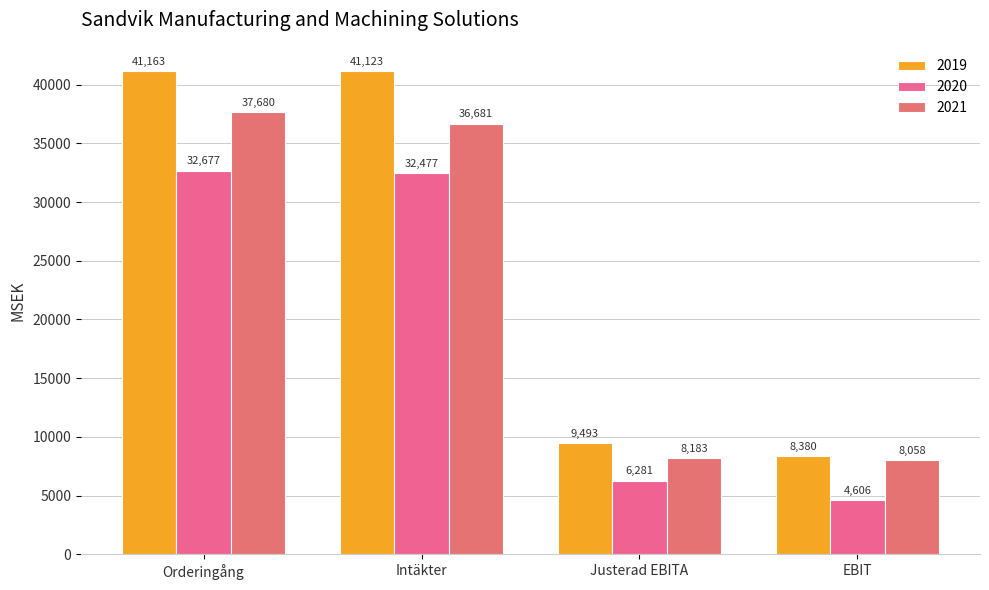

Reading right to left, what are all the values shown in this chart?

2019: 8380	9493	41123	41163
2020: 4606	6281	32477	32677
2021: 8058	8183	36681	37680